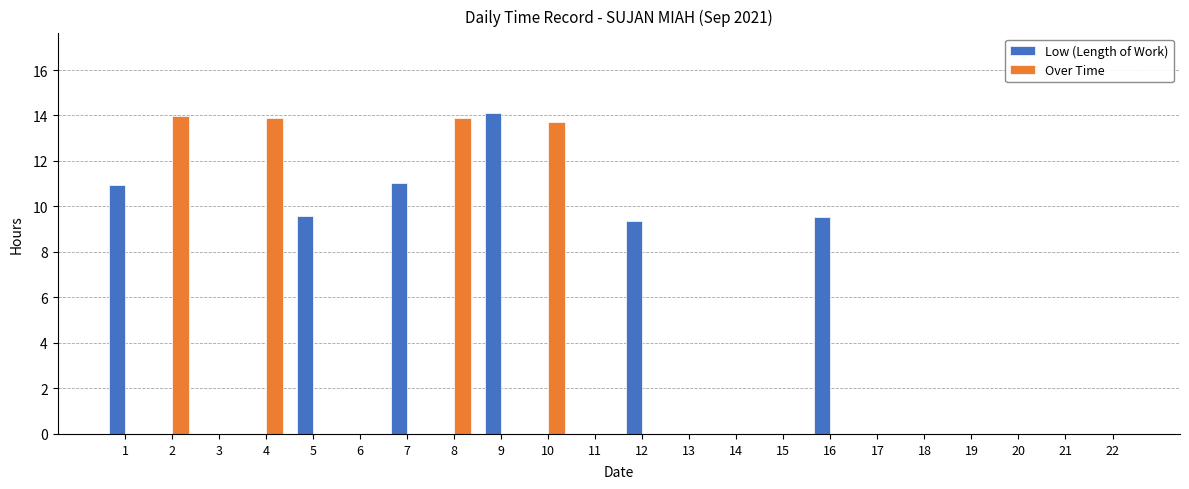

What is the total value across all series at 16?

9.5